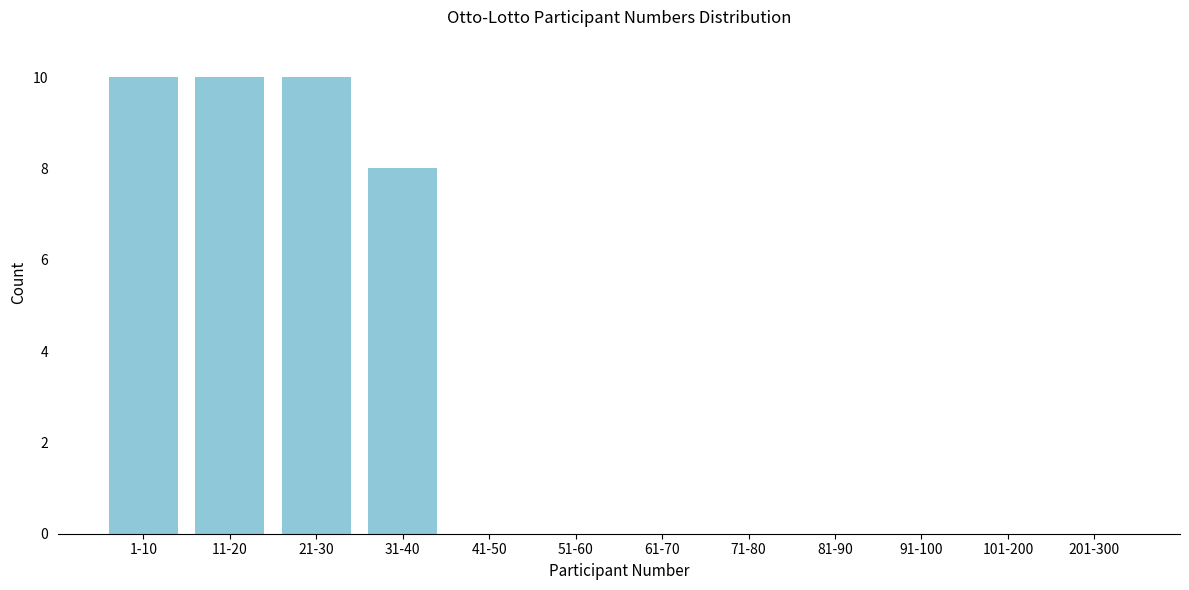

Reading right to left, what are all the values shown in this chart?

201-300=0	101-200=0	91-100=0	81-90=0	71-80=0	61-70=0	51-60=0	41-50=0	31-40=8	21-30=10	11-20=10	1-10=10